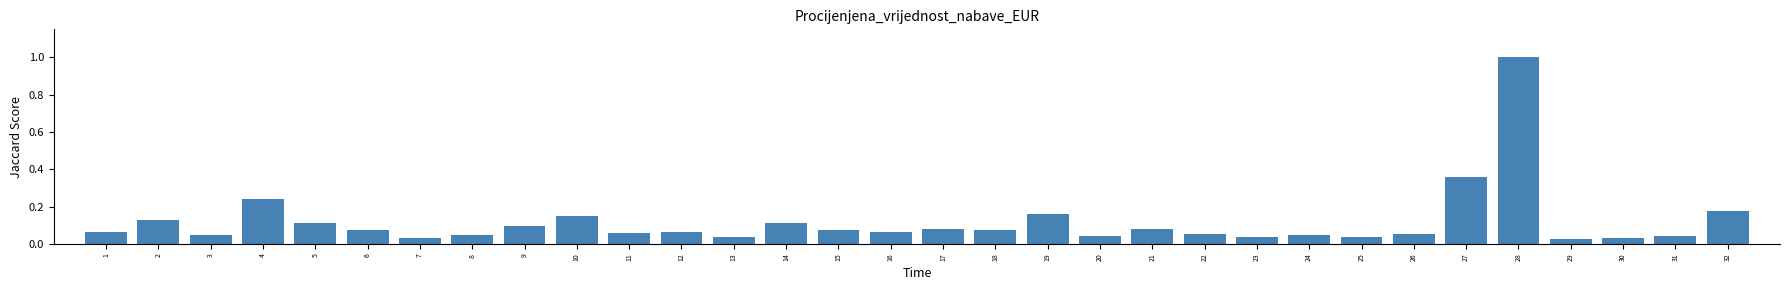

What is the difference between the maximum and minimum values?

1.0